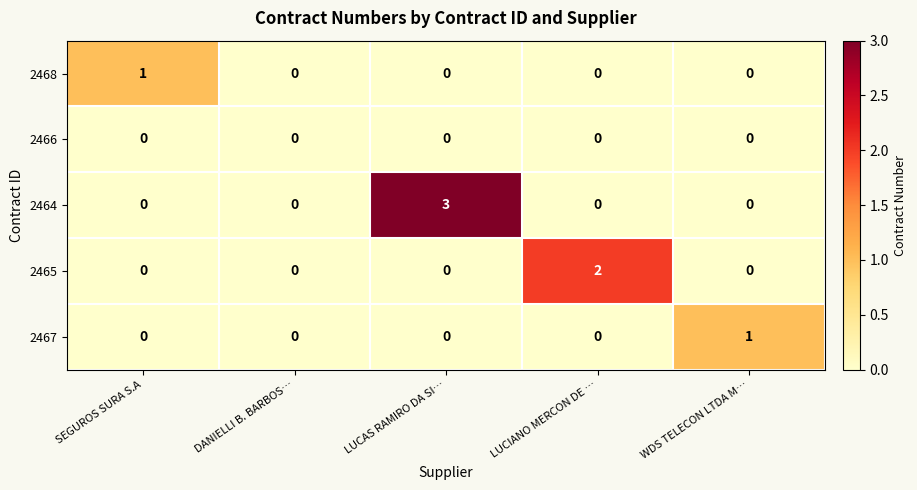

At which category does the chart reach its peak across all series?

LUCAS RAMIRO DA SI…